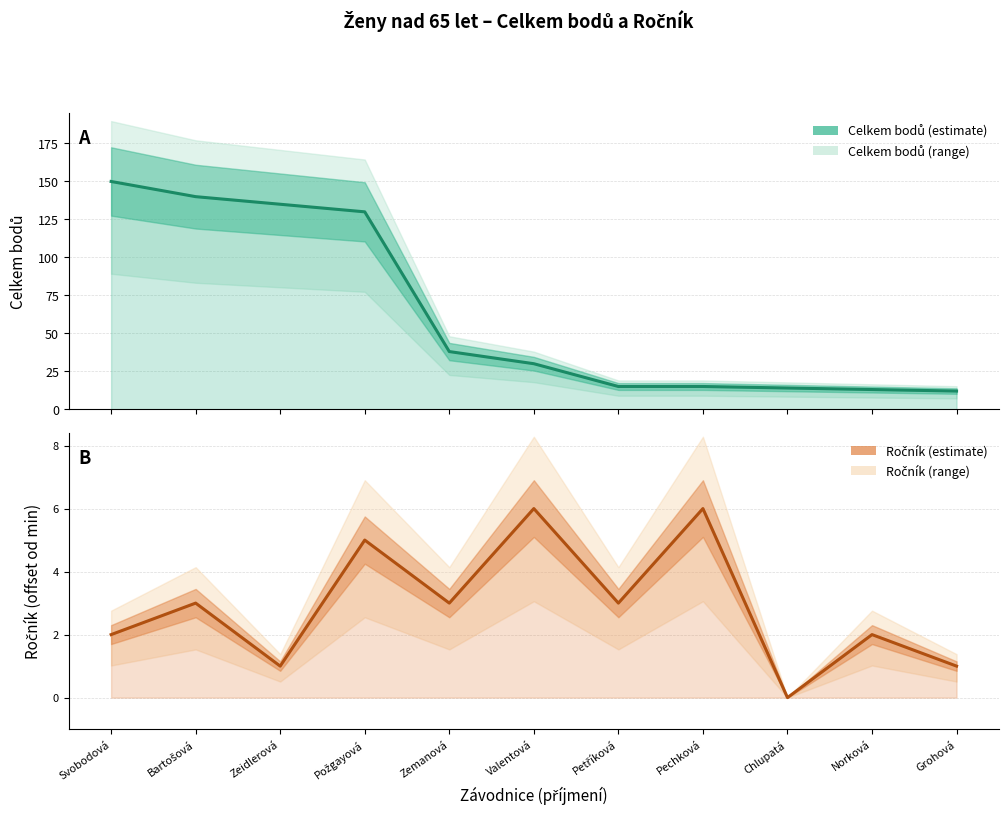

Reading left to right, list all the values displayed in this chart.

Celkem: Svobodová=150	Bartošová=140	Zeidlerová=135	Požgayová=130	Zemanová=38	Valentová=30	Petříková=15	Pechková=15	Chlupatá=14	Norková=13	Grohová=12
Ročník (offset): Svobodová=2	Bartošová=3	Zeidlerová=1	Požgayová=5	Zemanová=3	Valentová=6	Petříková=3	Pechková=6	Chlupatá=0	Norková=2	Grohová=1